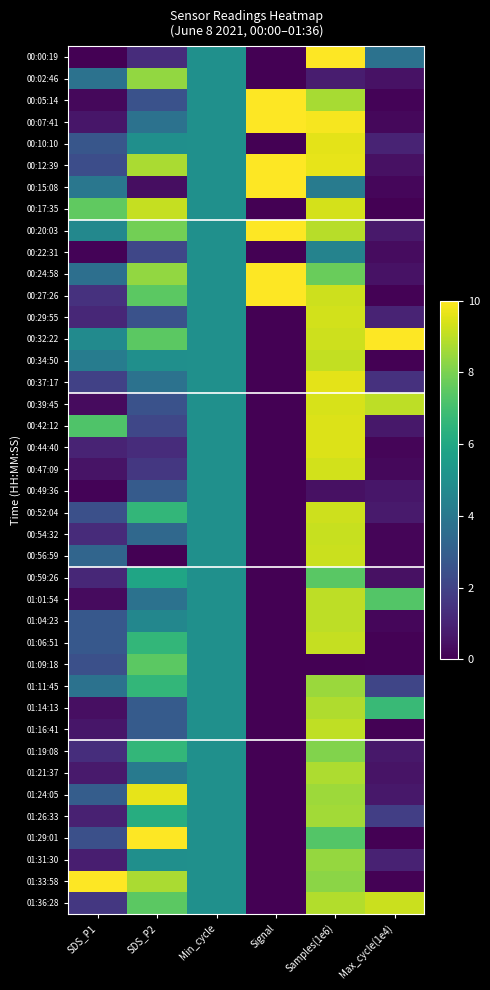

What is the difference between the highest and lowest values at SDS_P1?

10.0